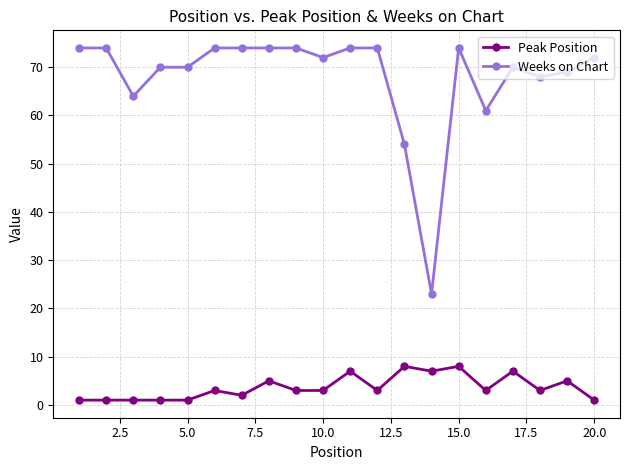

True or false: Weeks on Chart and Peak Position cross at least once.

False